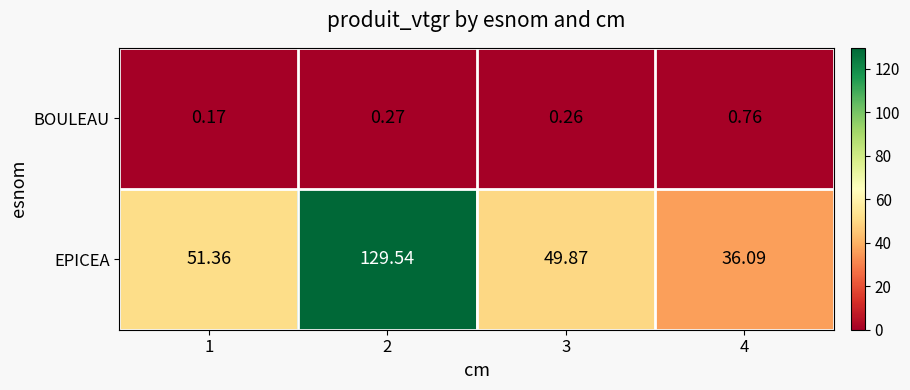

What is the difference between the highest and lowest values at 4?

35.3